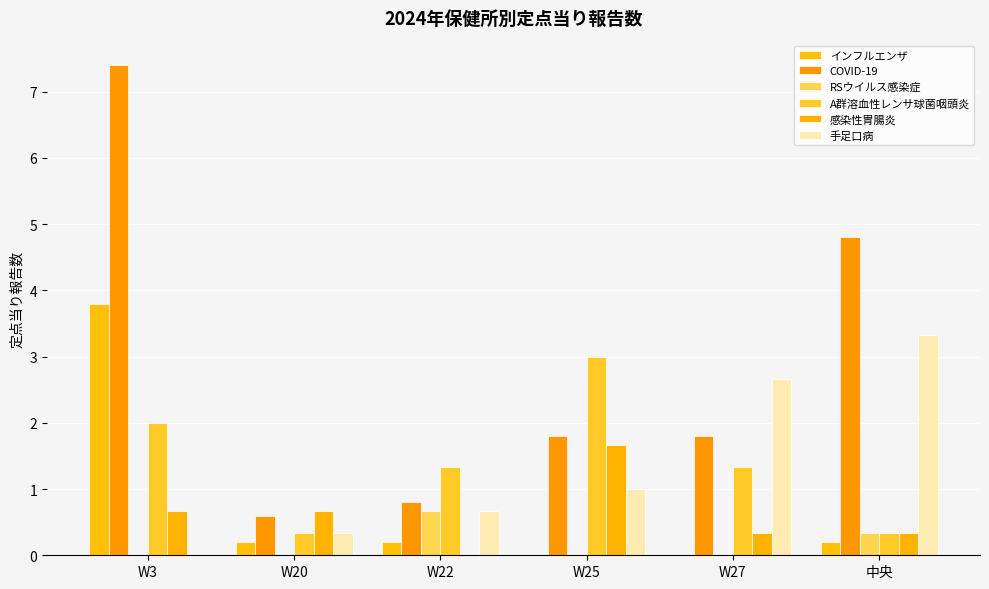

Reading left to right, list all the values displayed in this chart.

インフルエンザ: W3=3.8	W20=0.2	W22=0.2	W25=0.0	W27=0.0	中央=0.2
COVID-19: W3=7.4	W20=0.6	W22=0.8	W25=1.8	W27=1.8	中央=4.8
RSウイルス感染症: W3=0.0	W20=0.0	W22=0.7	W25=0.0	W27=0.0	中央=0.3
A群溶血性レンサ球菌咽頭炎: W3=2.0	W20=0.3	W22=1.3	W25=3.0	W27=1.3	中央=0.3
感染性胃腸炎: W3=0.7	W20=0.7	W22=0.0	W25=1.7	W27=0.3	中央=0.3
手足口病: W3=0.0	W20=0.3	W22=0.7	W25=1.0	W27=2.7	中央=3.3